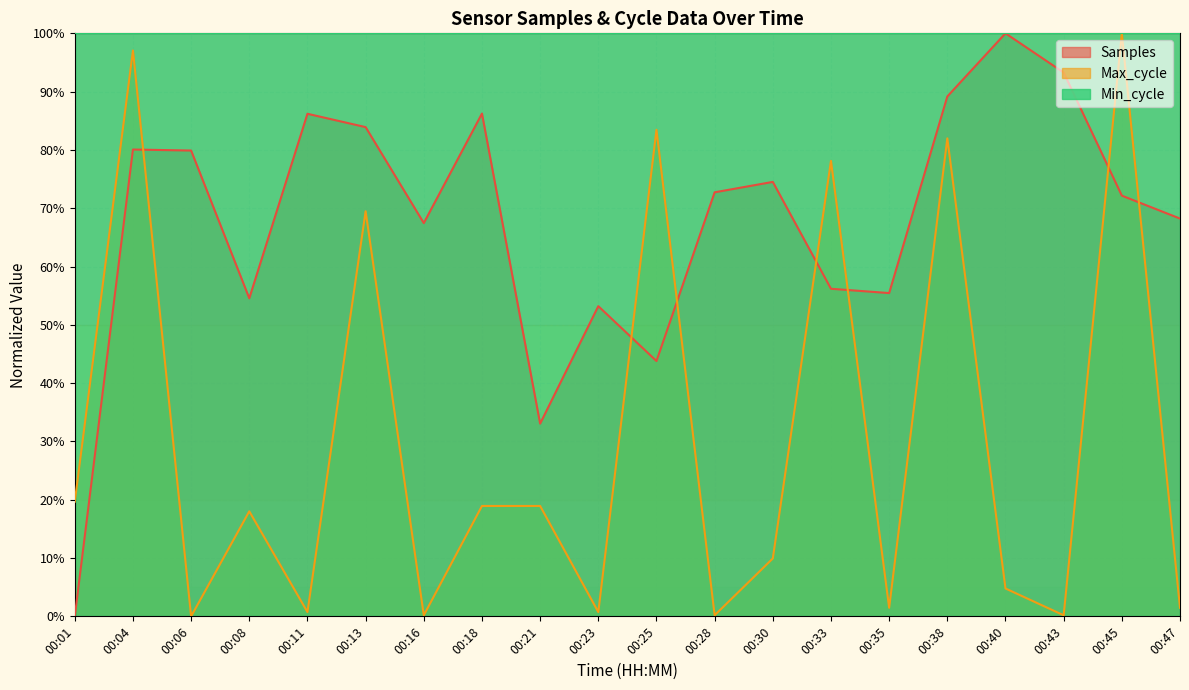

Is it true that Max_cycle equals 0.0 at 00:06?

True